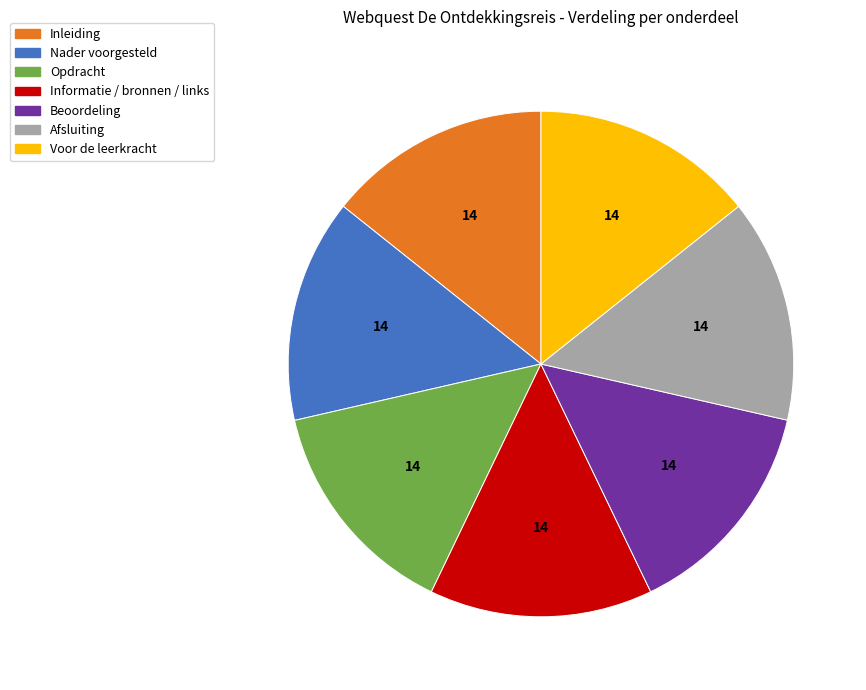

What is the ratio of the value at Inleiding to the value at Nader voorgesteld?

1.0